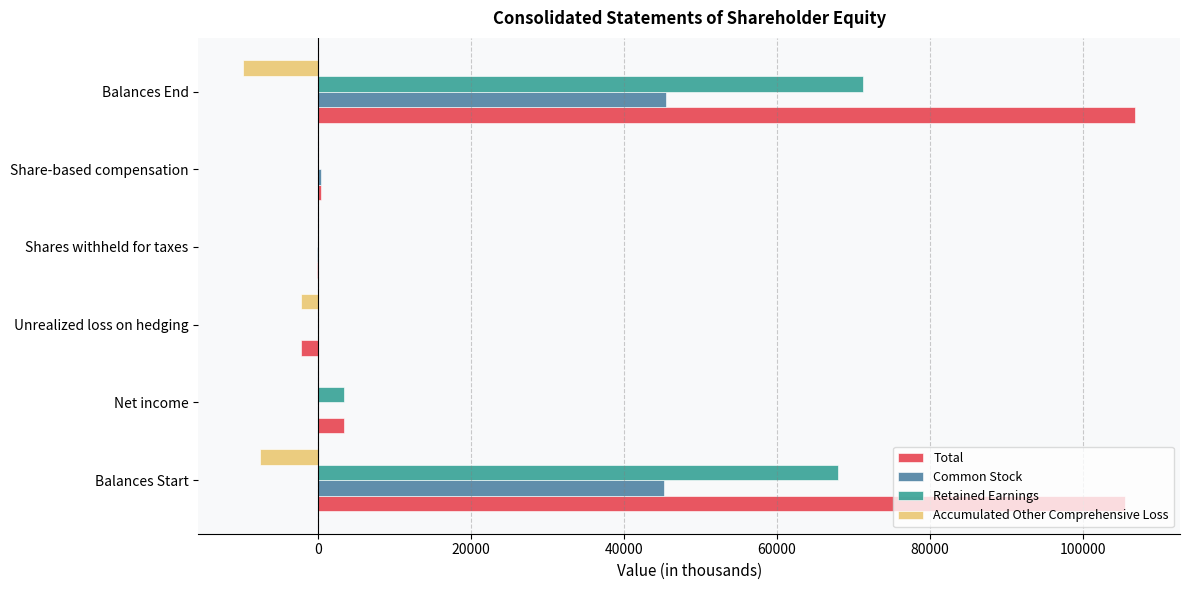

What is the approximate value of Common Stock at Balances End?

45466